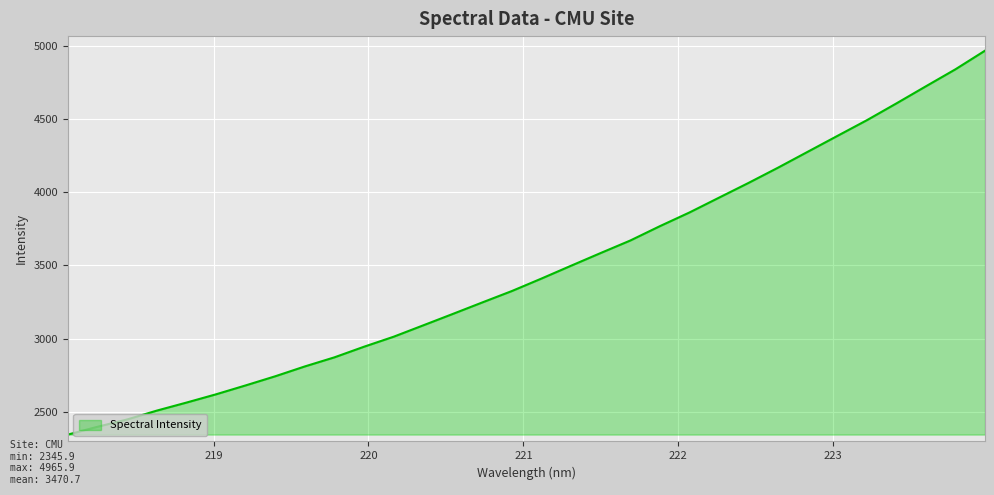

What is the greatest value displayed?

4965.9